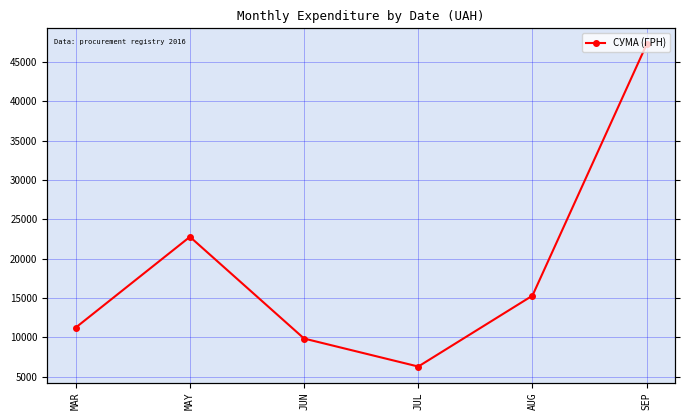

Rank the categories by value from highest to lowest.

SEP, MAY, AUG, MAR, JUN, JUL